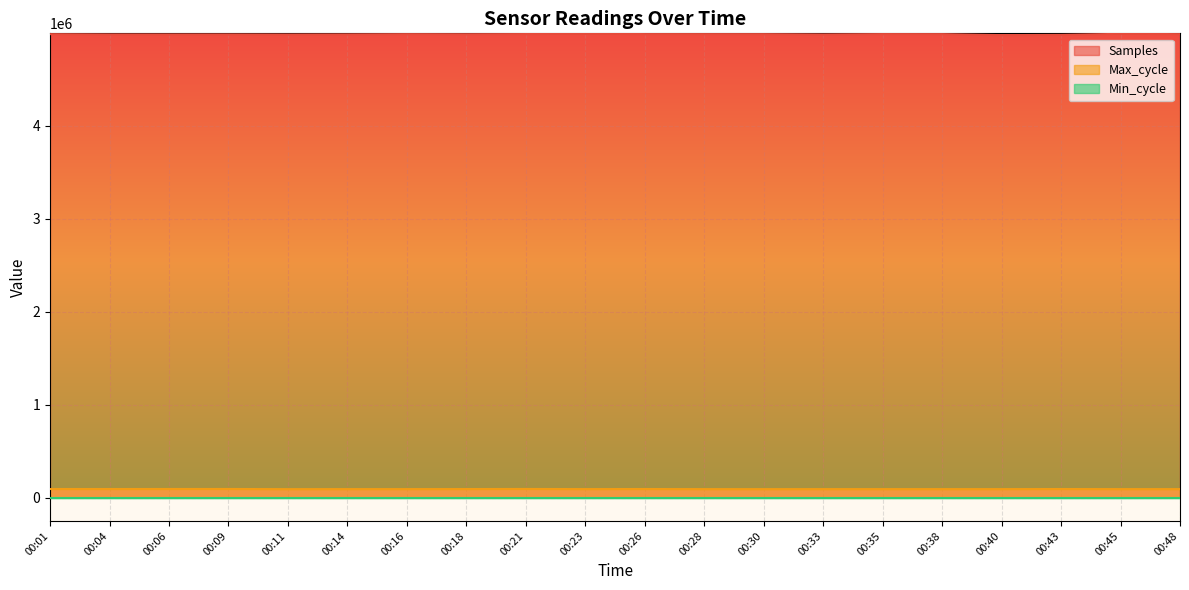

What is the total value across all series at 00:33?

5074757